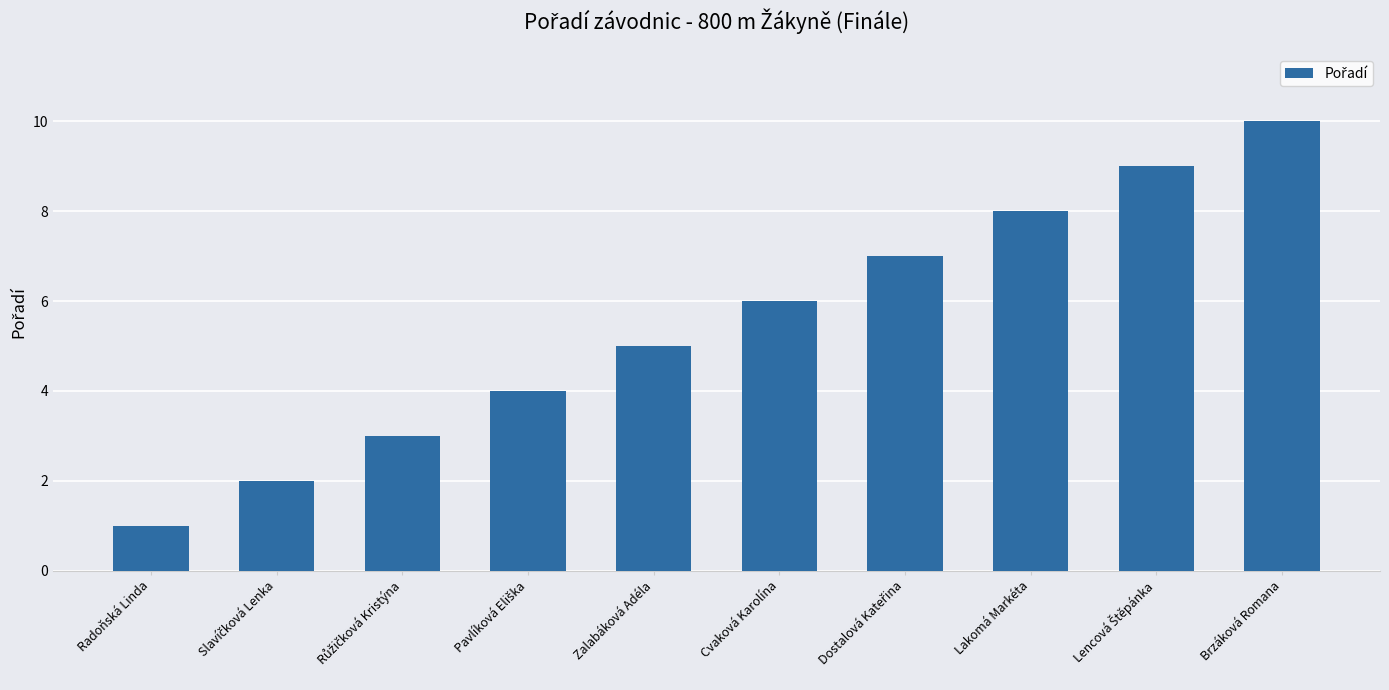

How many bars are there in total?

10